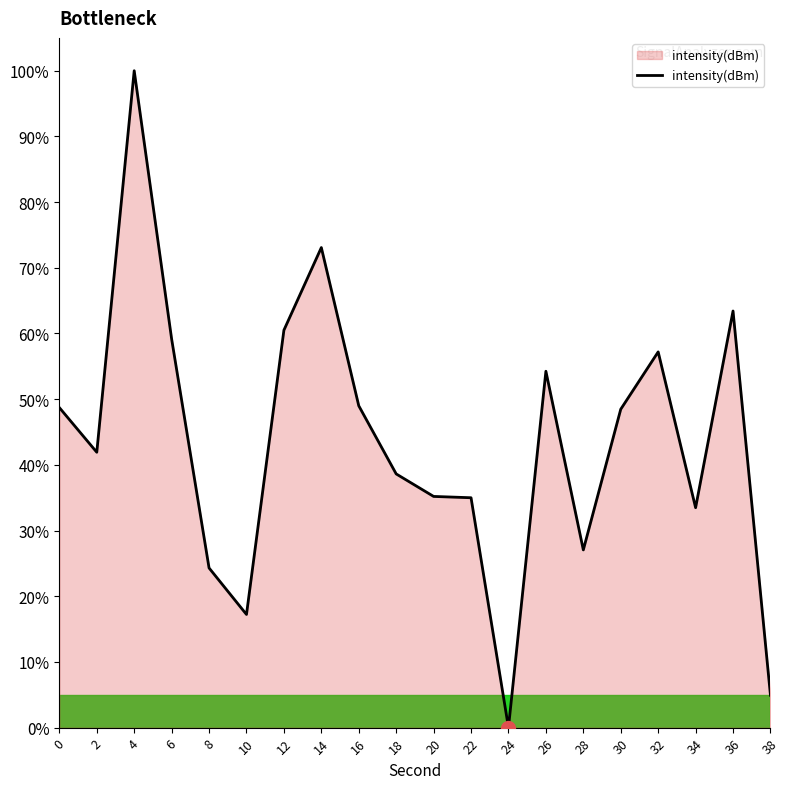

What is the maximum value shown in the chart?

100.0